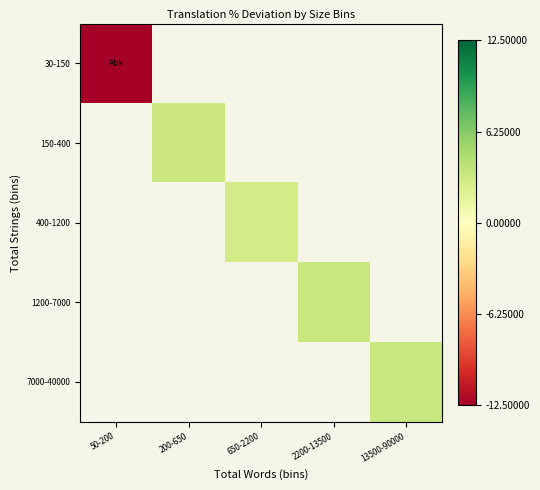

Which series has the widest spread of values?

30-150